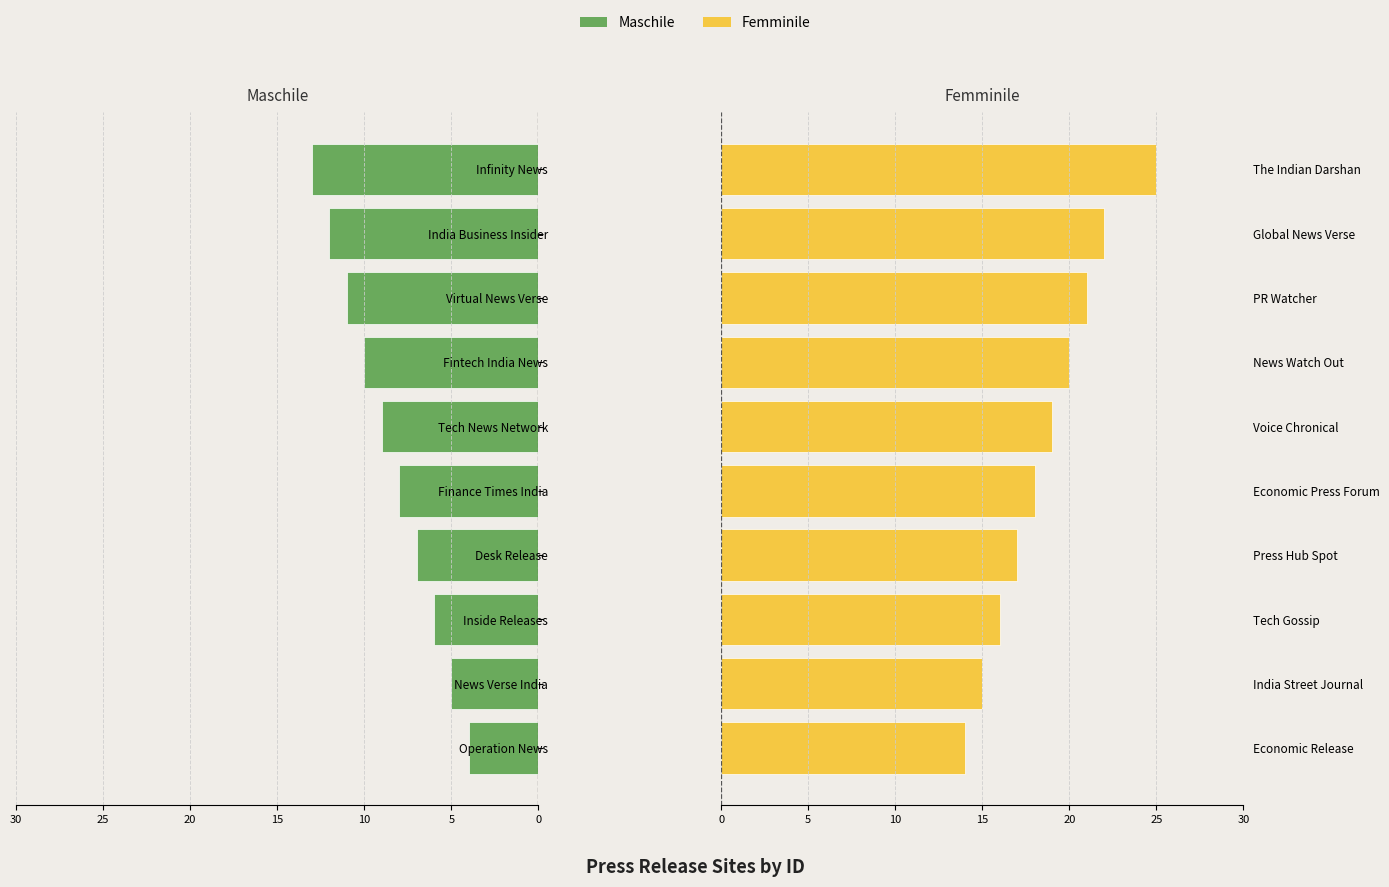

What is the difference between the second highest and minimum values in the Femminile series?

8